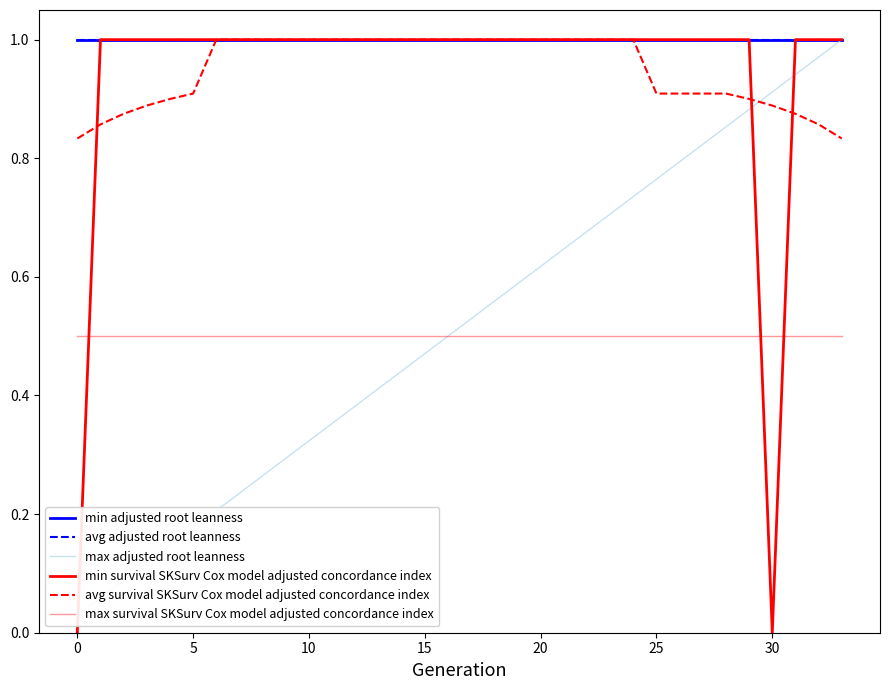

What are all the series names shown in the legend?

min adjusted root leanness, avg adjusted root leanness, max adjusted root leanness, min survival SKSurv Cox model adjusted concordance index, avg survival SKSurv Cox model adjusted concordance index, max survival SKSurv Cox model adjusted concordance index